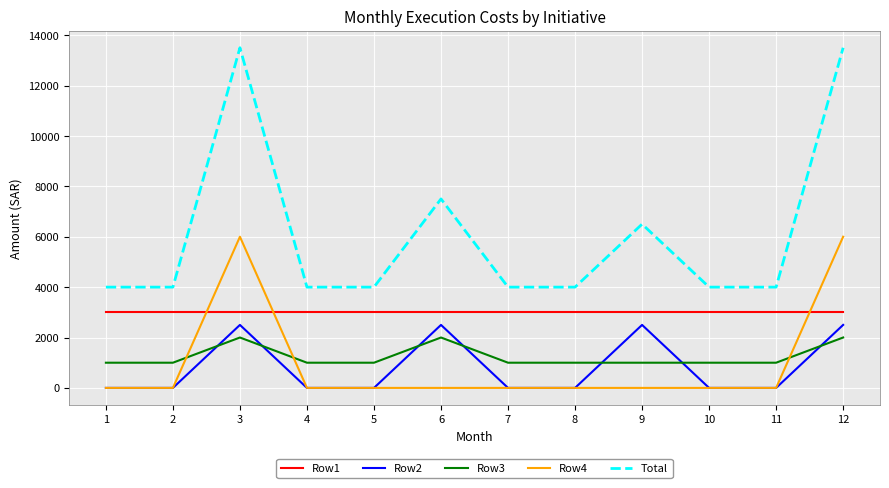

List the series in order of their peak value, lowest first.

Row3, Row2, Row1, Row4, Total